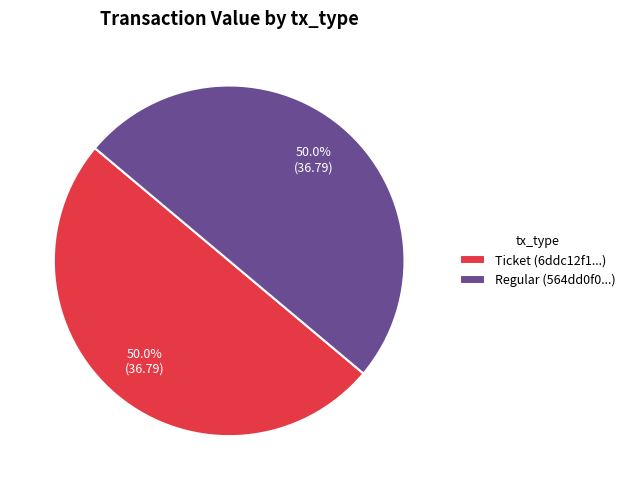

What portion of the pie excludes Ticket (6ddc12f1...)?

50.0%